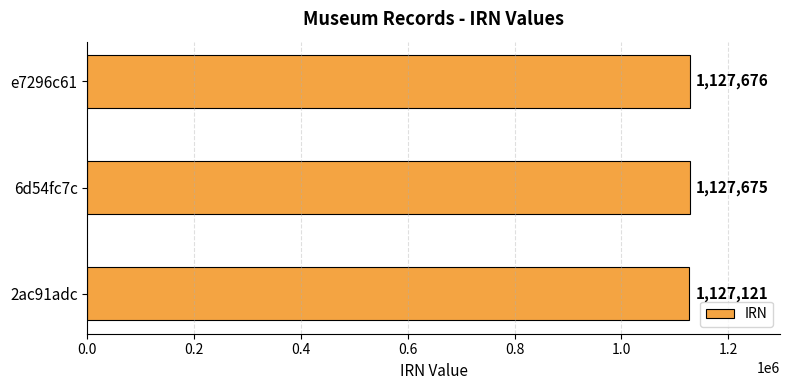

Reading bottom to top, what are all the values shown in this chart?

1127121	1127675	1127676